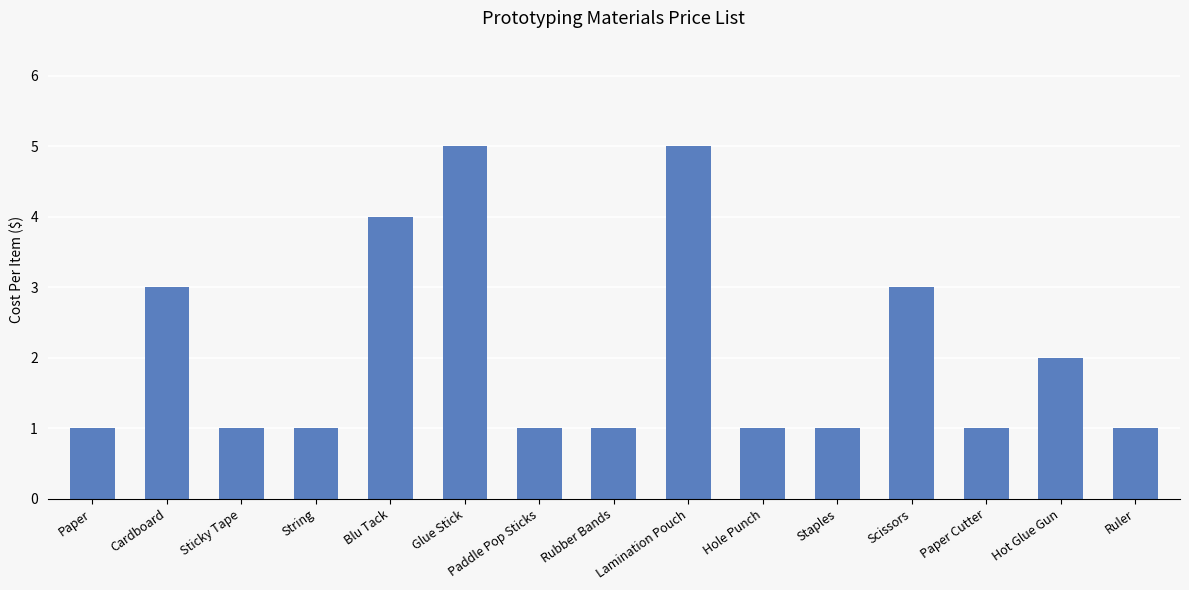

What is the approximate value at Cardboard?

3